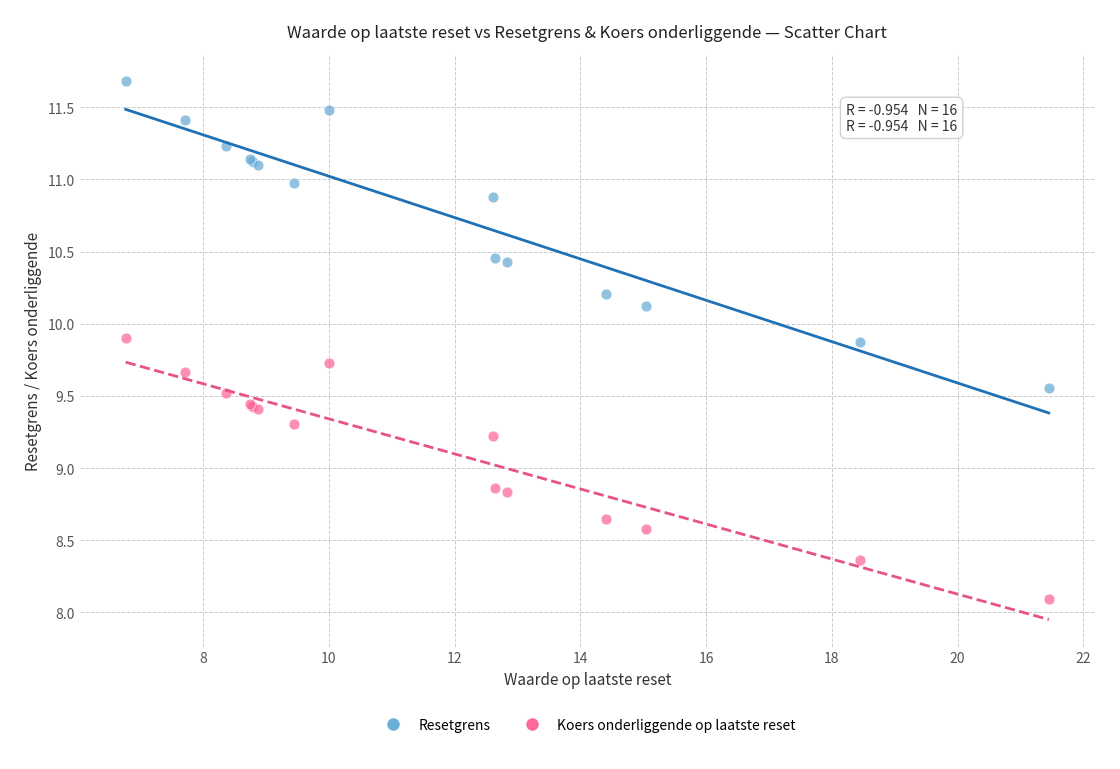

Which series has the largest Y range (max minus min)?

Resetgrens